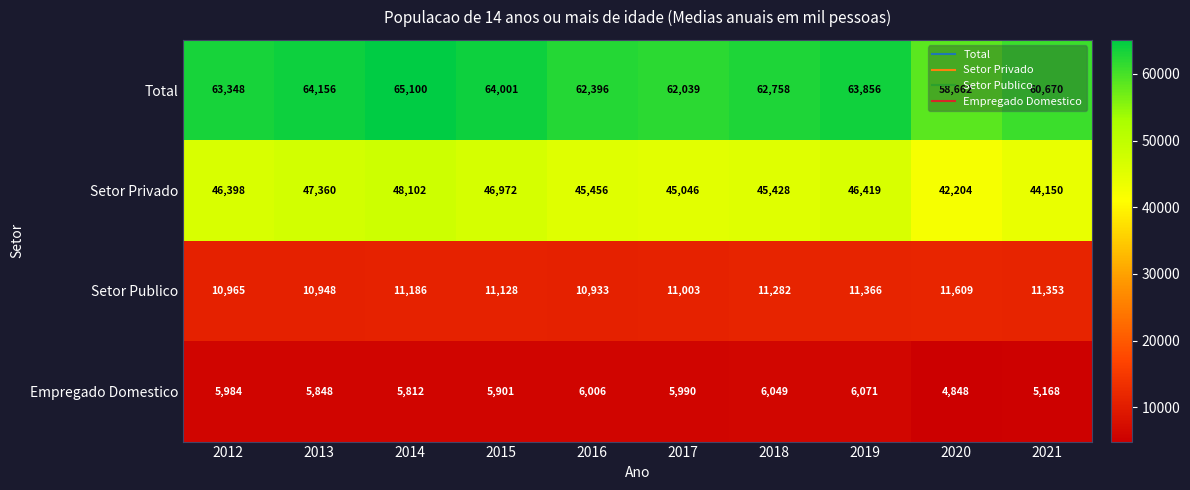

Between 2015 and 2017, which series saw the biggest shift?

Total